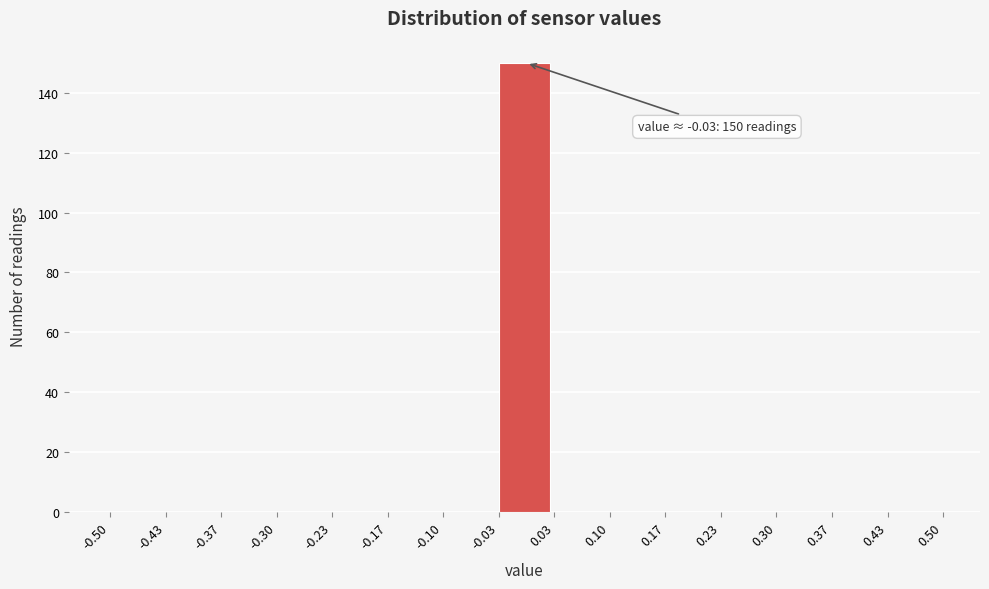

Over which range of the x-axis is the bar tallest?

-0.03 to 0.03